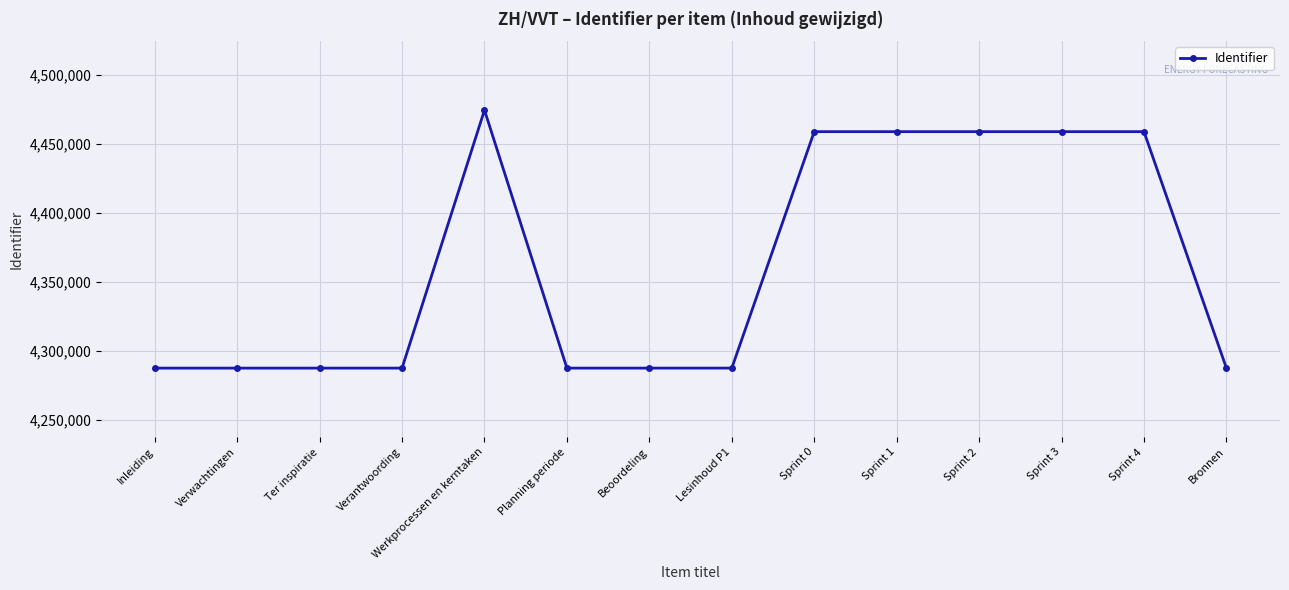

What position from the right is Bronnen?

1